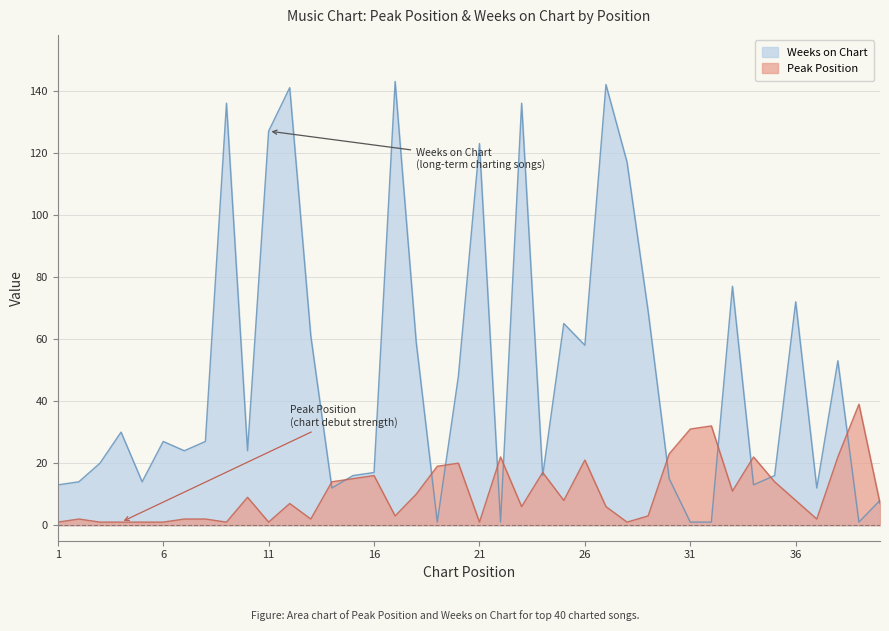

What are all the series names shown in the legend?

Weeks on Chart, Peak Position